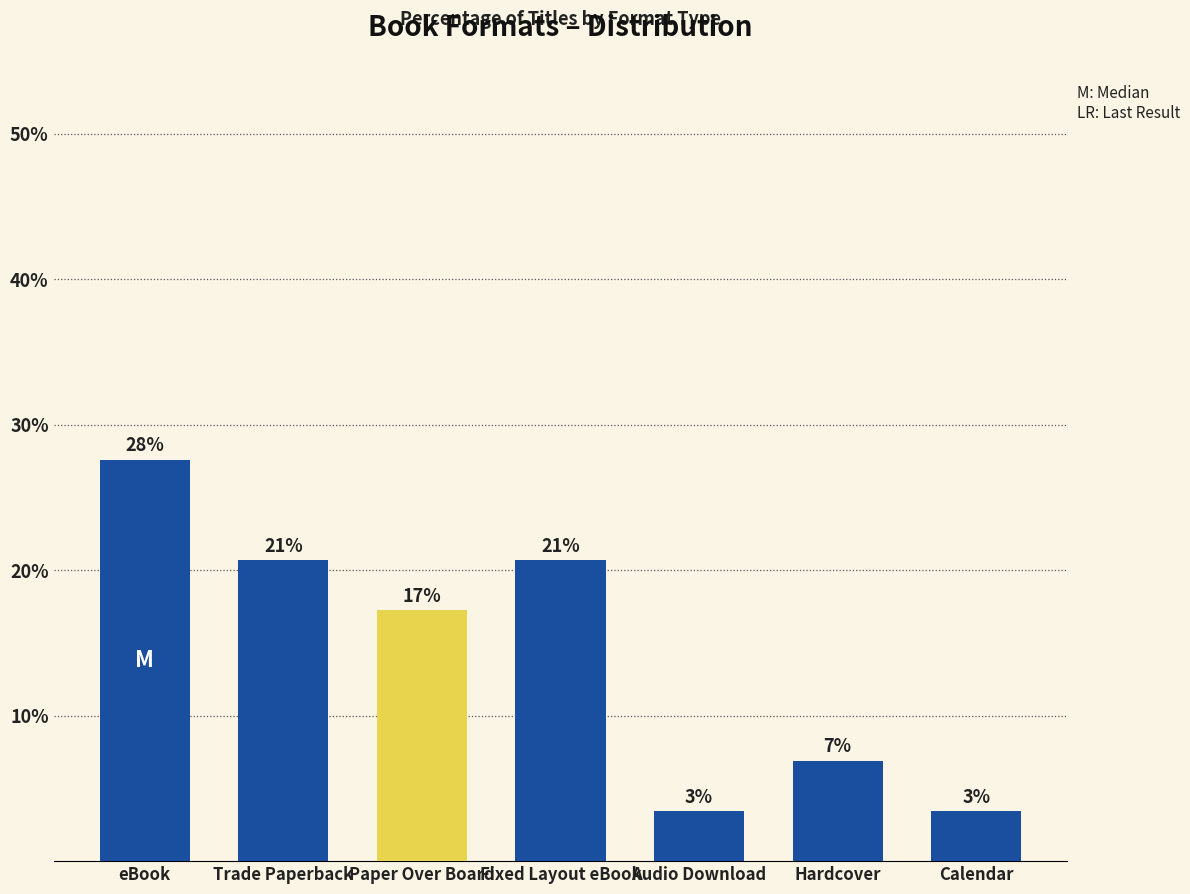

What is the label of the 3rd bar from the right?

Audio Download